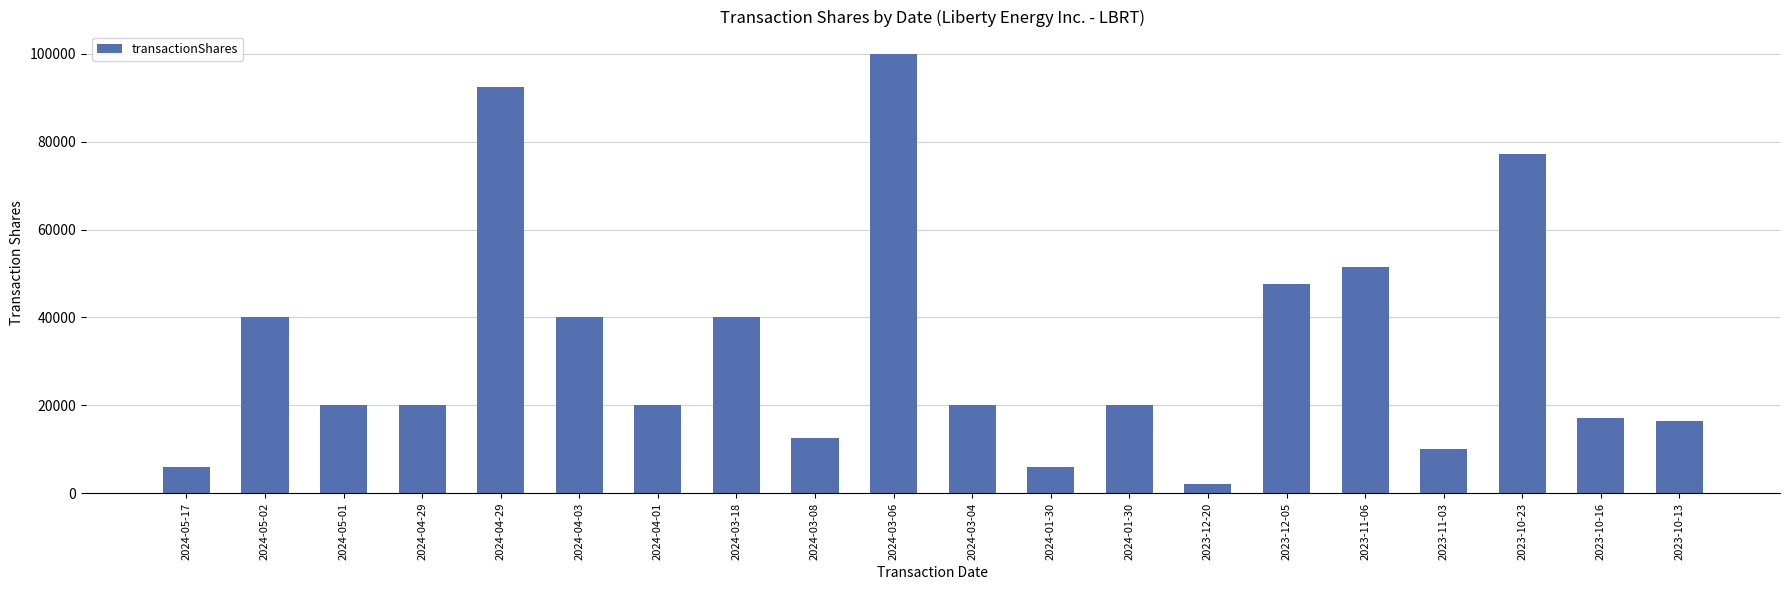

Does the chart contain any negative values?

No